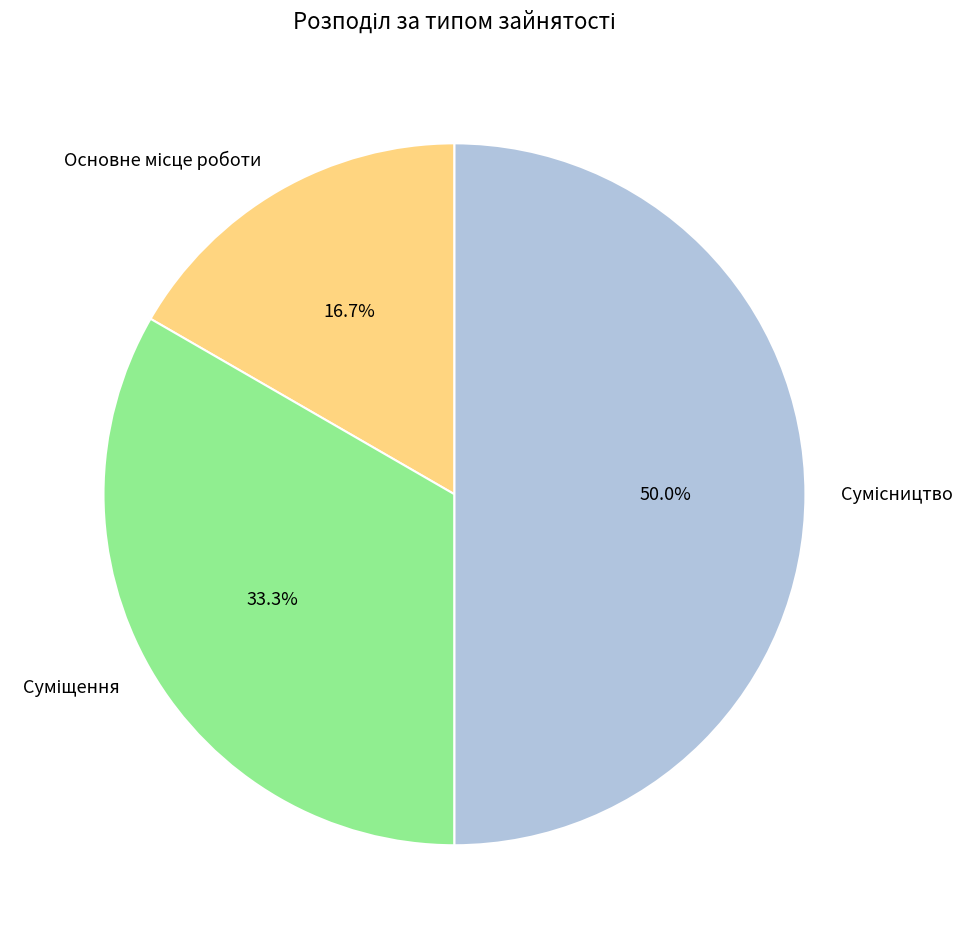

What percentage is NOT represented by Сумісництво?

50.0%